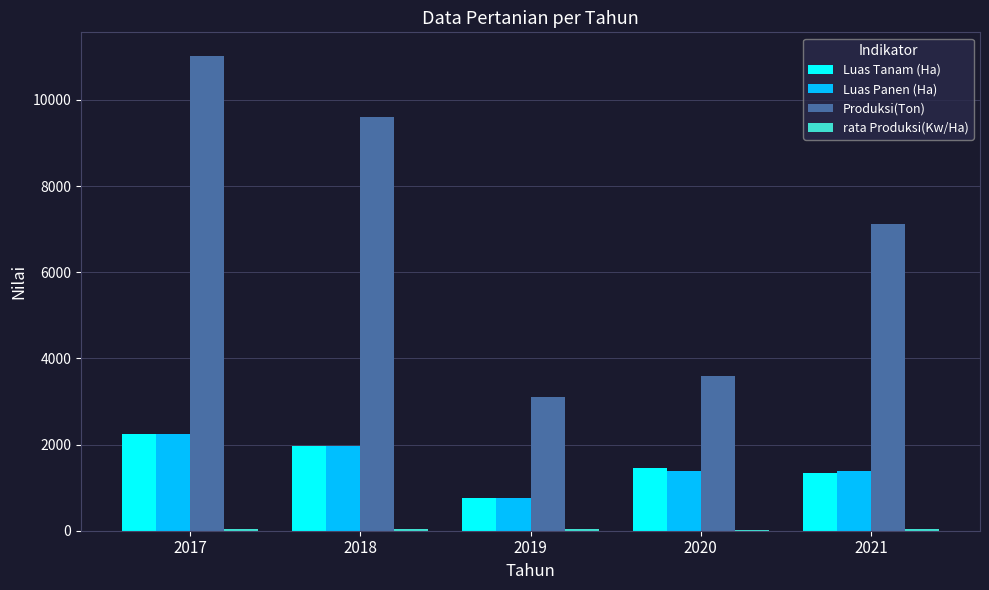

What is the average value of the Produksi(Ton) series?

6883.7